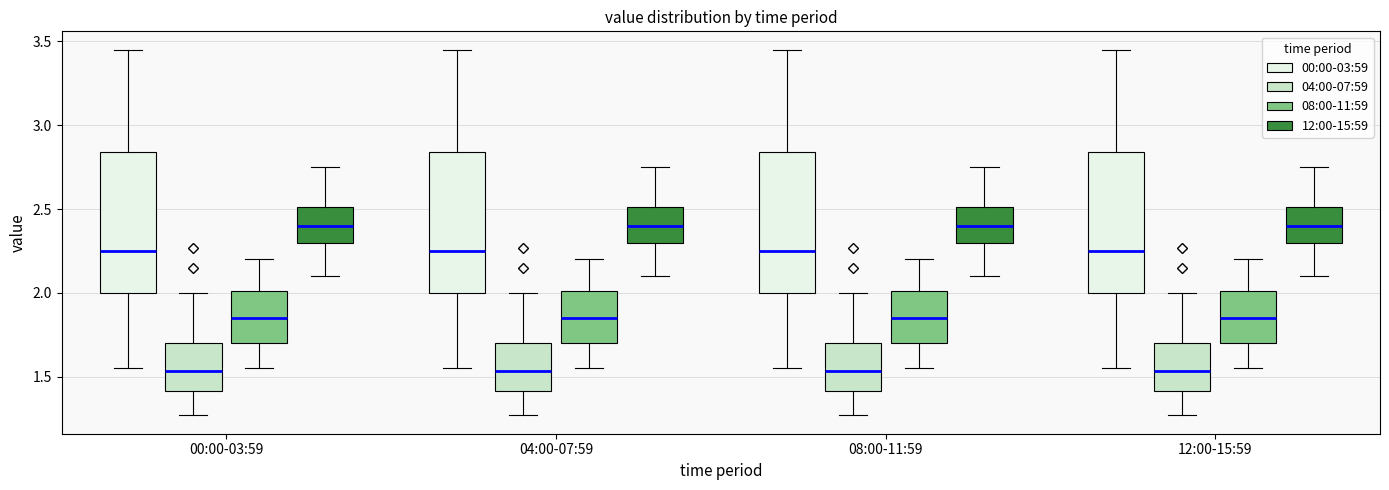

Where does the upper whisker of the box for 00:00-03:59 (04:00-07:59) end on the y-axis? The values are not printed on the chart, so give them approximately, as read against the axis.

2.00